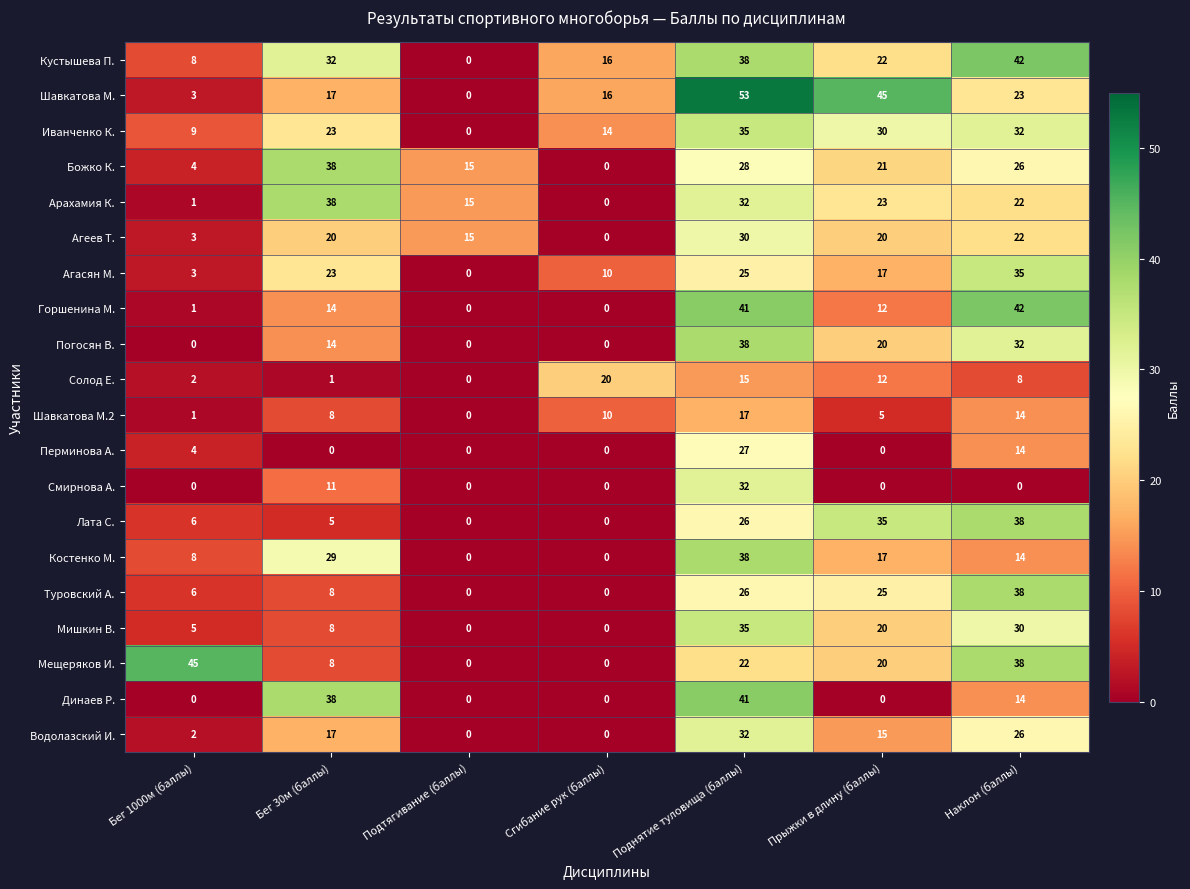

The value of Смирнова А. at Подтягивание (баллы) is -17. True or false?

False